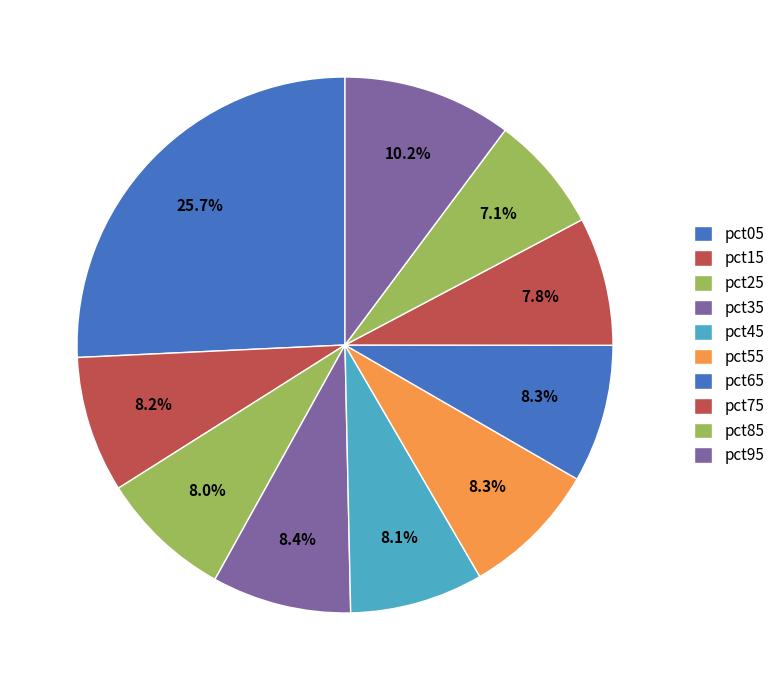

What is the total percentage of pct05 and pct75?

33.5%